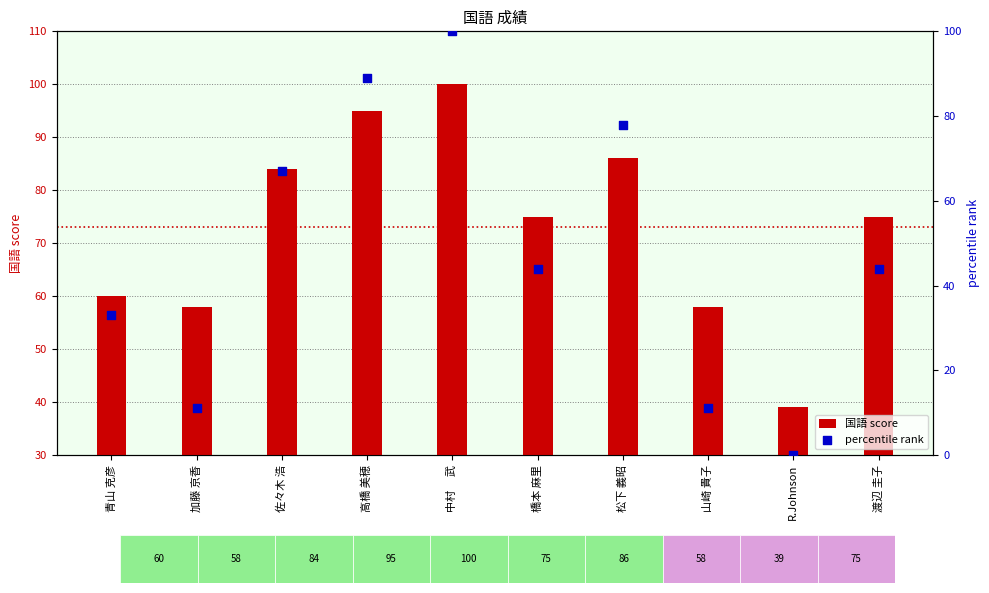

Which series has the widest spread of Y values?

percentile rank